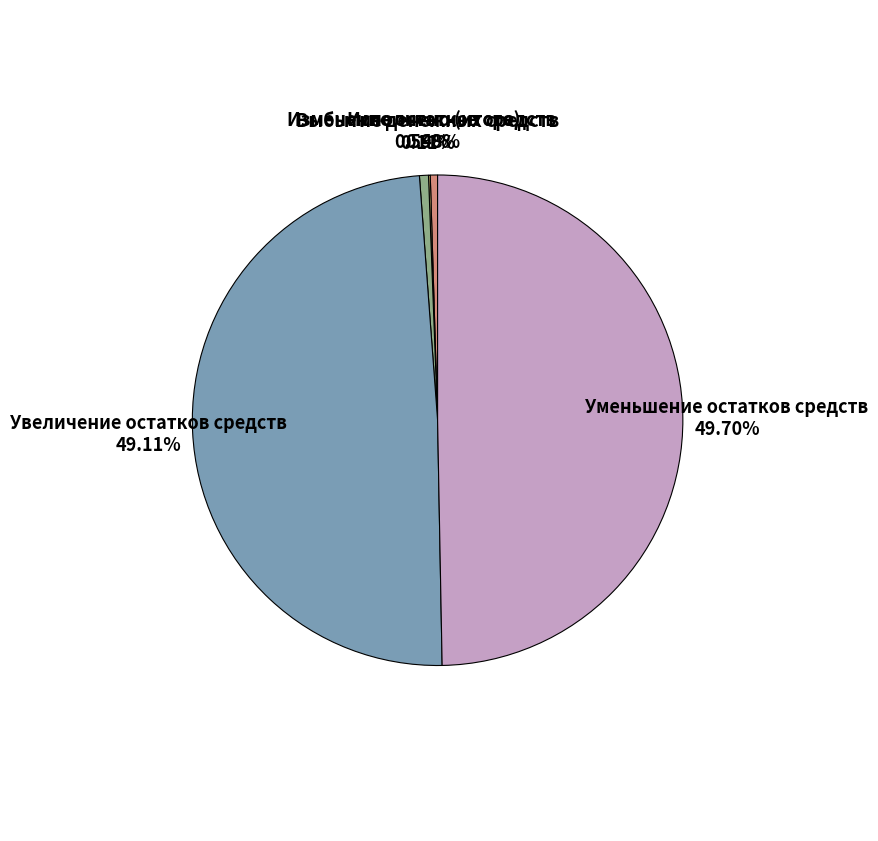

To the nearest percent, what is the difference between the largest and smallest slice percentages?

50%